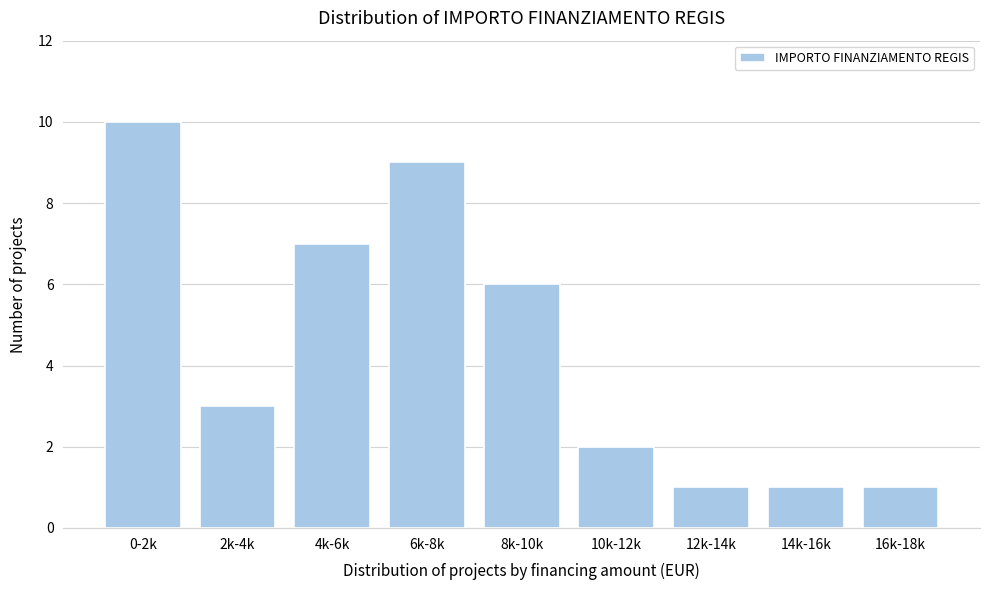

Reading left to right, transcribe all the data shown in this chart.

0-2k=10	2k-4k=3	4k-6k=7	6k-8k=9	8k-10k=6	10k-12k=2	12k-14k=1	14k-16k=1	16k-18k=1